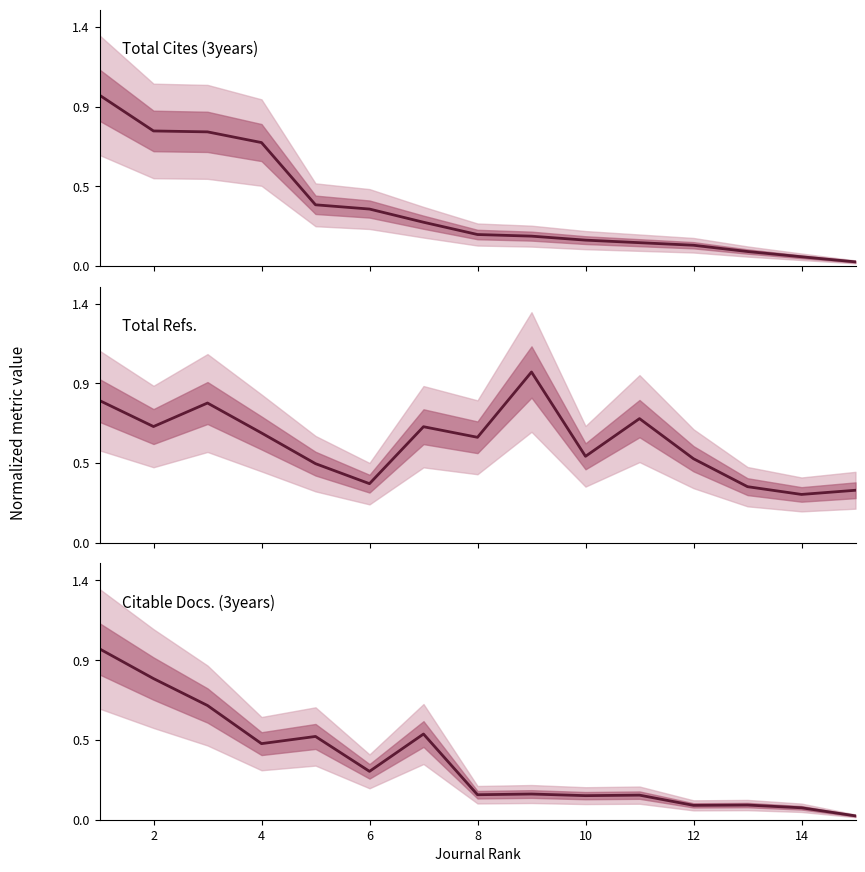

Rank the series at 10 from lowest to highest value.

Citable Docs. (3years), Total Cites (3years), Total Refs.